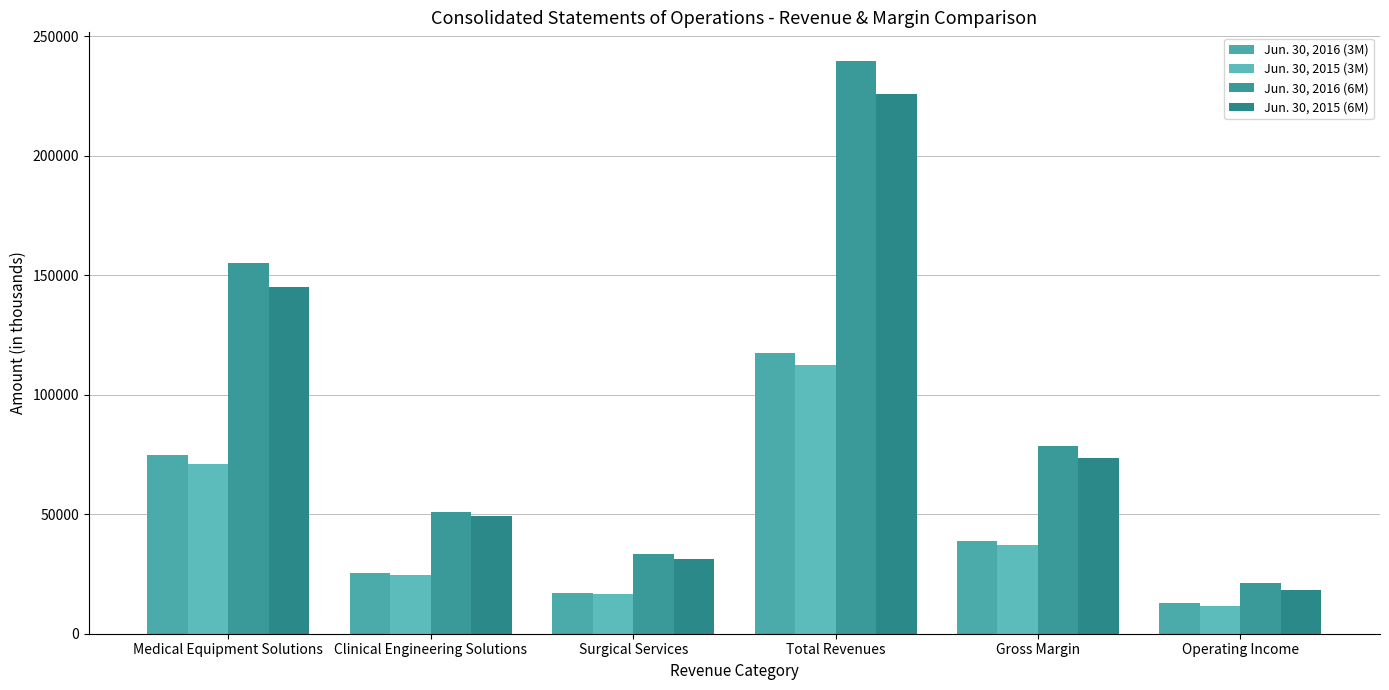

What is the difference between the Jun. 30, 2015 (6M) values at Surgical Services and Clinical Engineering Solutions?

17752